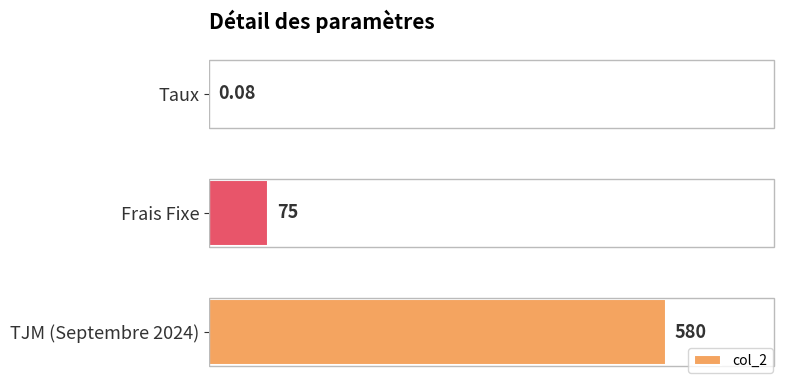

Between Frais Fixe and Taux, which is larger?

Frais Fixe